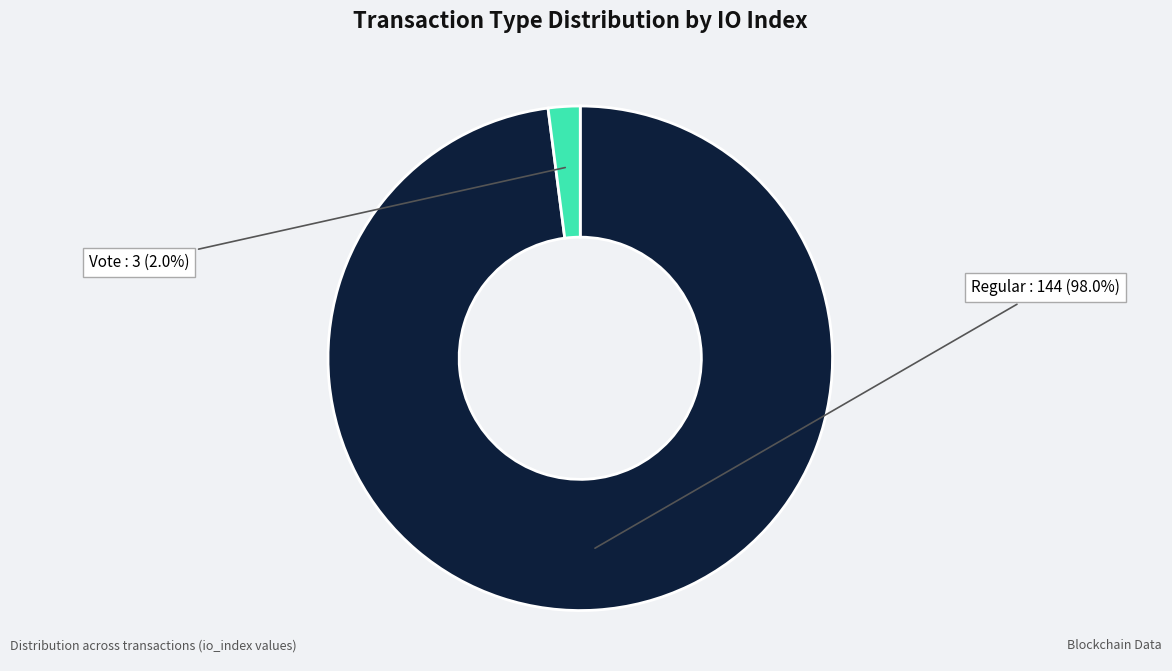

Is there any slice that represents more than half of the pie?

Yes